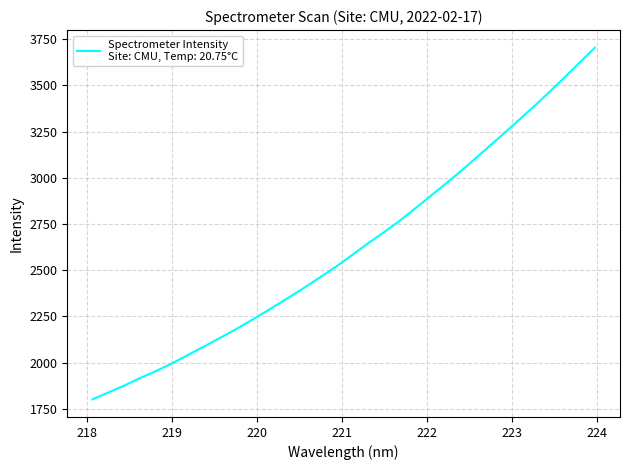

How many values exceed 2581?

16